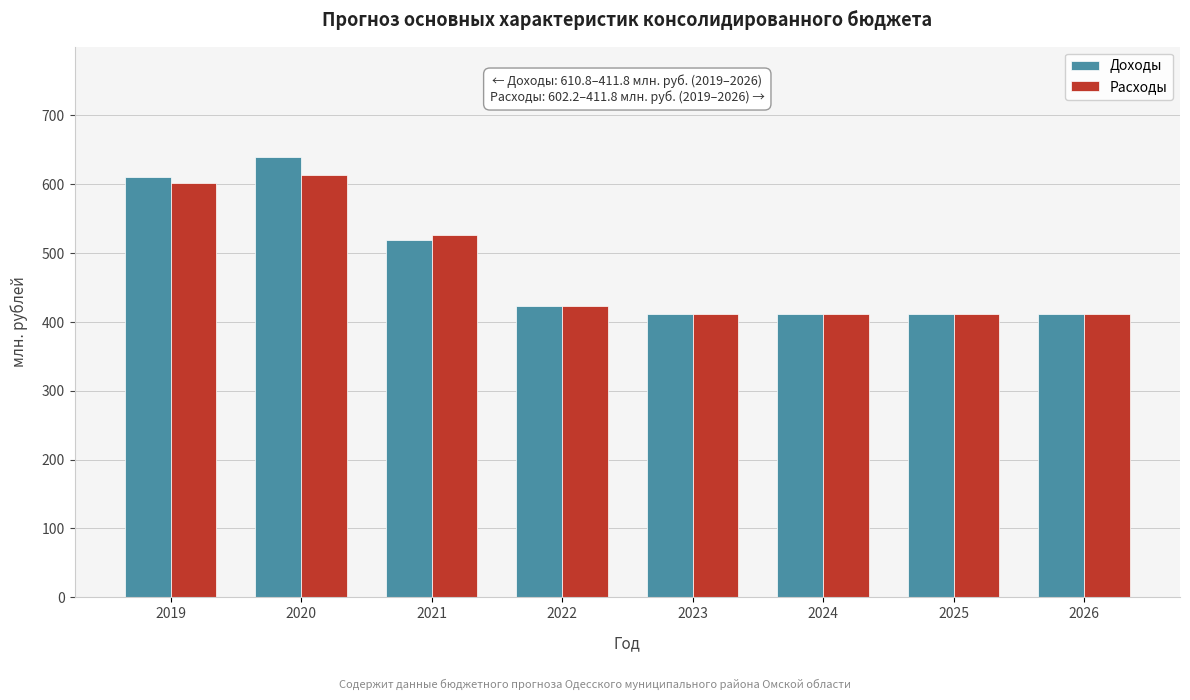

Reading right to left, extract all data points from this chart.

Доходы: 411.8	411.8	411.8	411.8	422.6	518.9	639.8	610.8
Расходы: 411.8	411.8	411.8	411.8	422.6	526.9	613.6	602.2